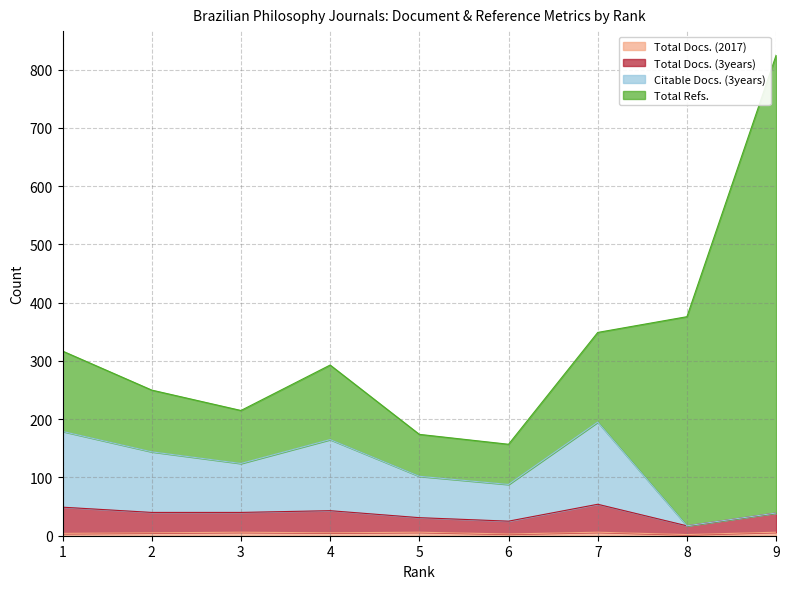

Does the chart display data point markers on the line(s)?

No